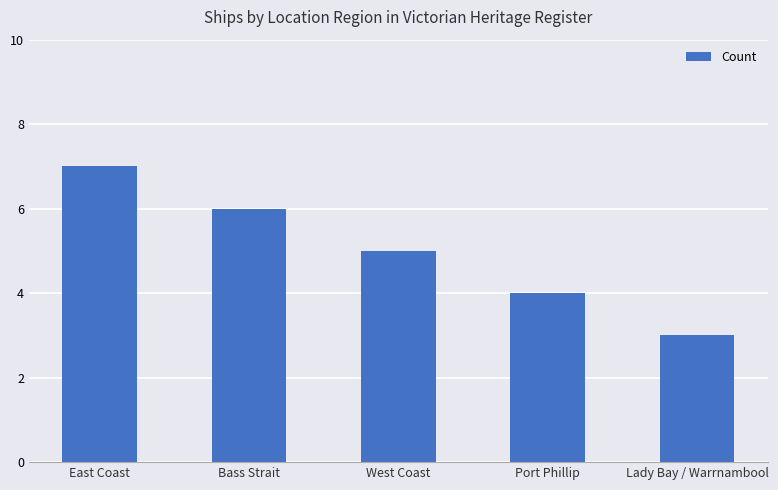

Where is the data nearest to the value 5?

West Coast